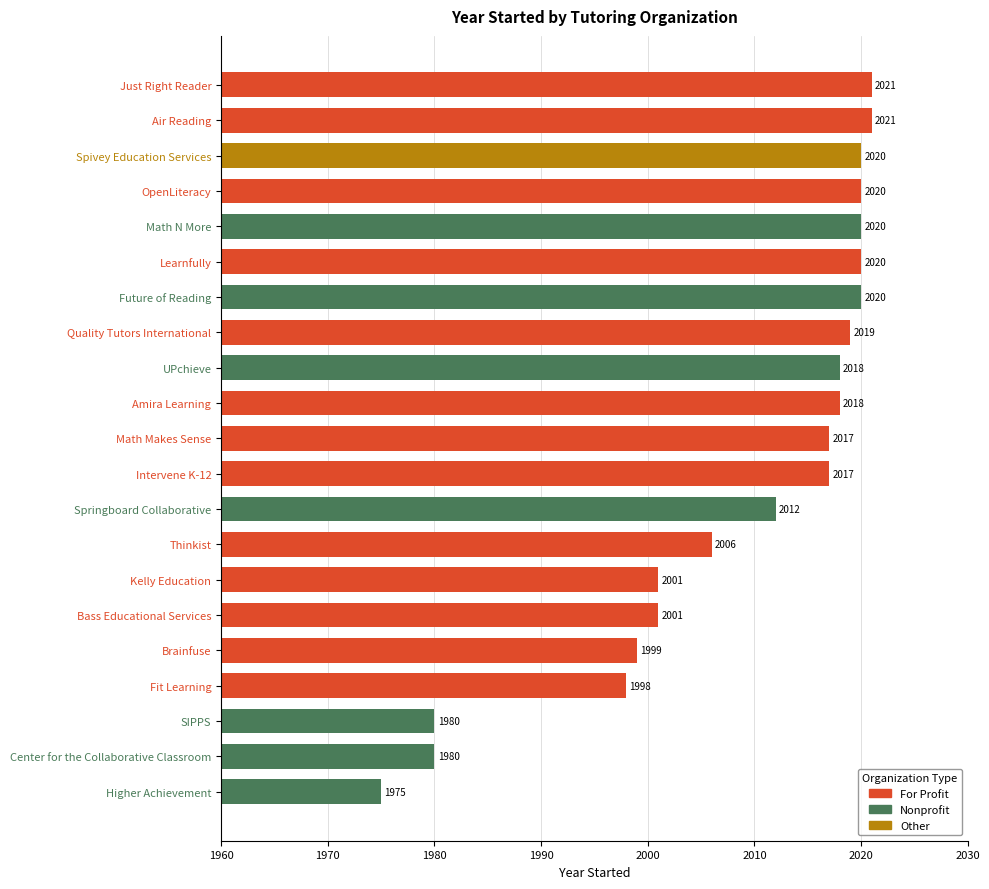

What is the difference between the second highest and minimum values?

46